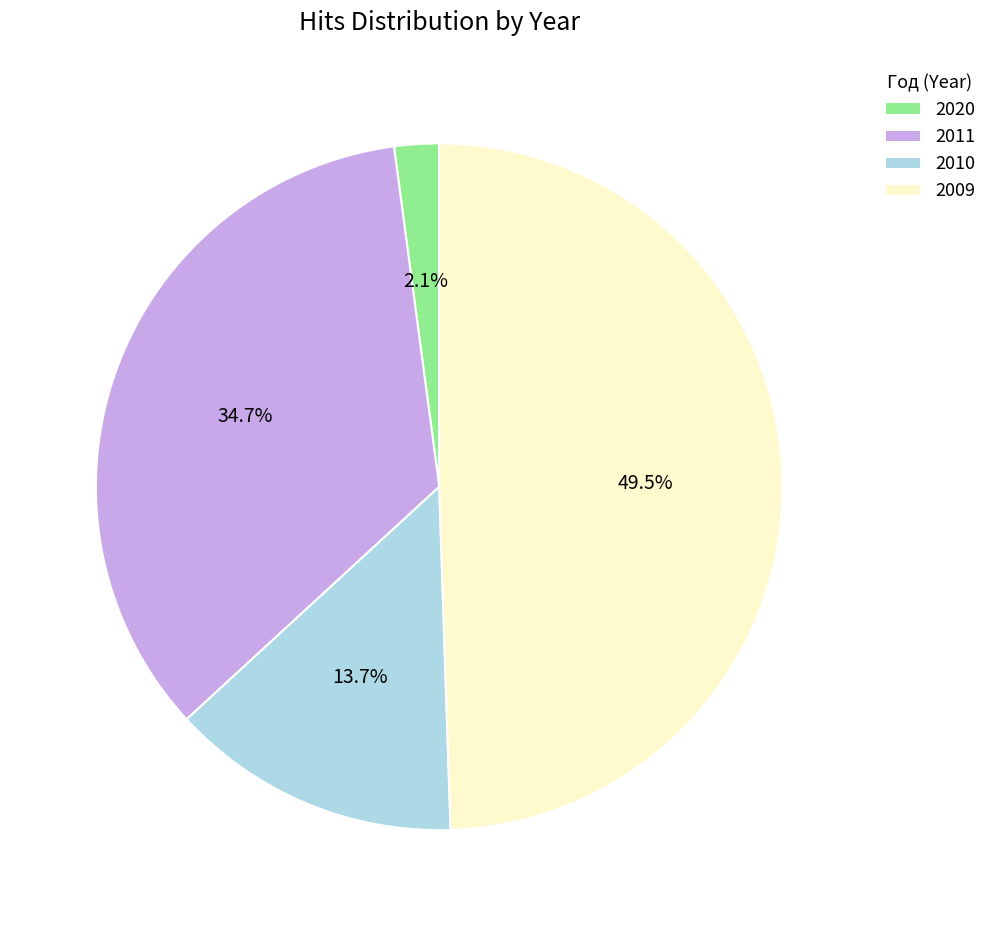

Rank the categories by value from lowest to highest.

2020, 2010, 2011, 2009